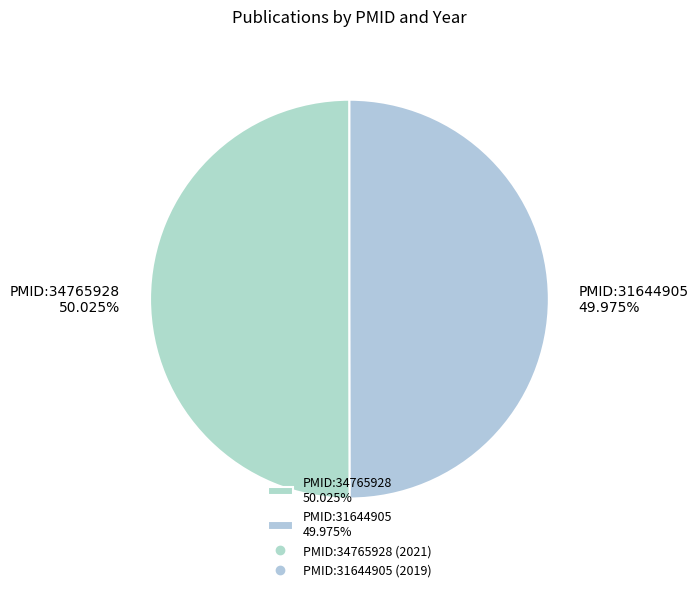

Does any single category account for the majority?

Yes